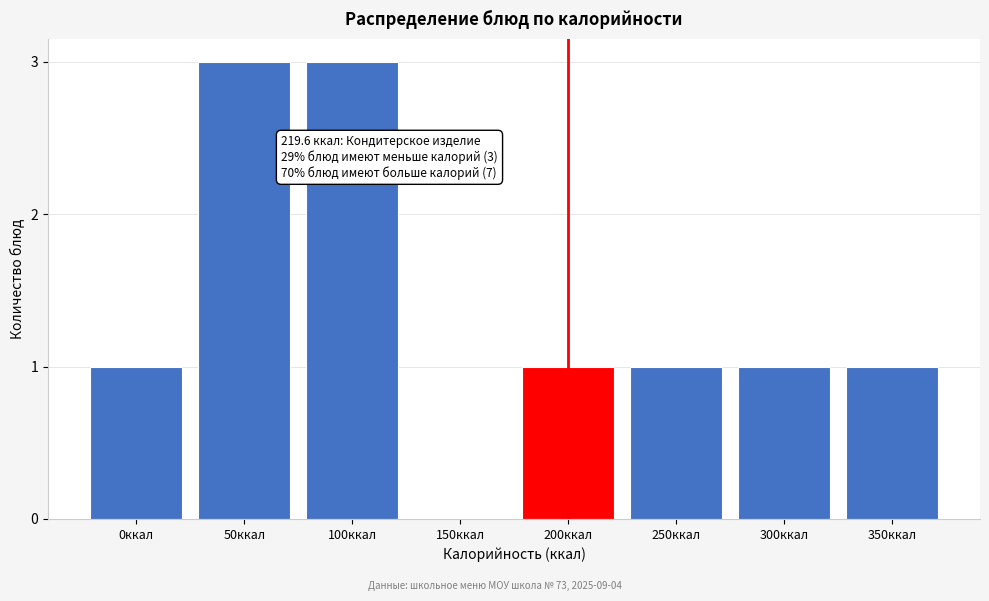

Reading left to right, list all the values displayed in this chart.

0ккал=1	50ккал=3	100ккал=3	150ккал=0	200ккал=1	250ккал=1	300ккал=1	350ккал=1